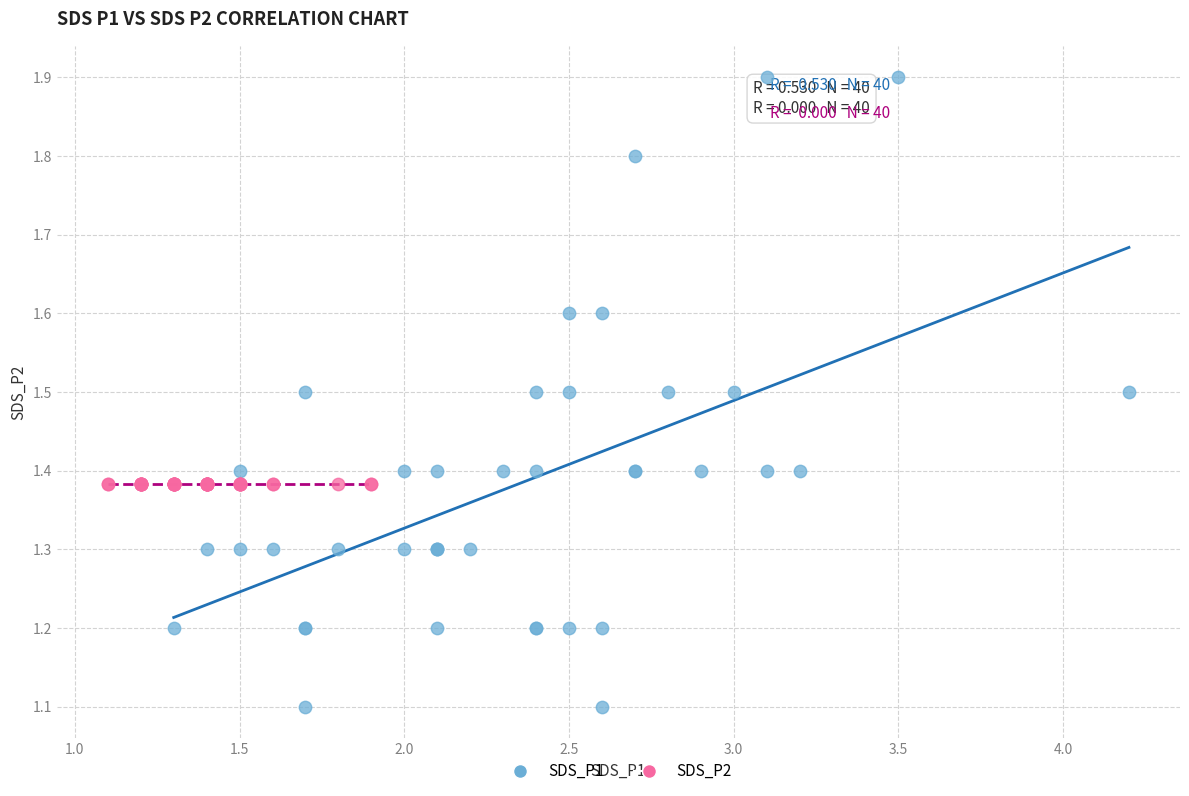

Which series contains the highest Y value?

SDS_P1